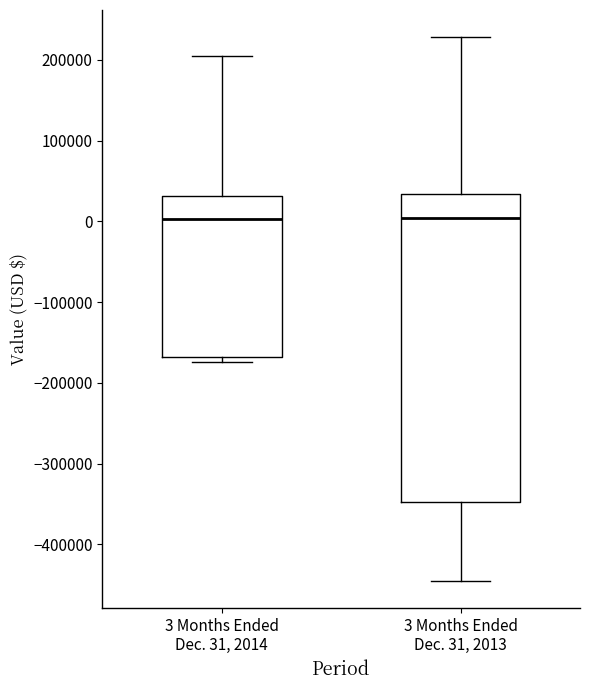

Reading left to right, read every box against the y-axis: the position of its median line, the range the box covers, and the ends of its whiskers. The values are not printed on the chart, so give them approximately, as read against the axis.

3 Months Ended Dec. 31, 2014: median 0, box -170000 to 30000, whiskers -170000 (just below the box's lower edge) to 200000
3 Months Ended Dec. 31, 2013: median 0, box -350000 to 30000, whiskers -450000 to 230000